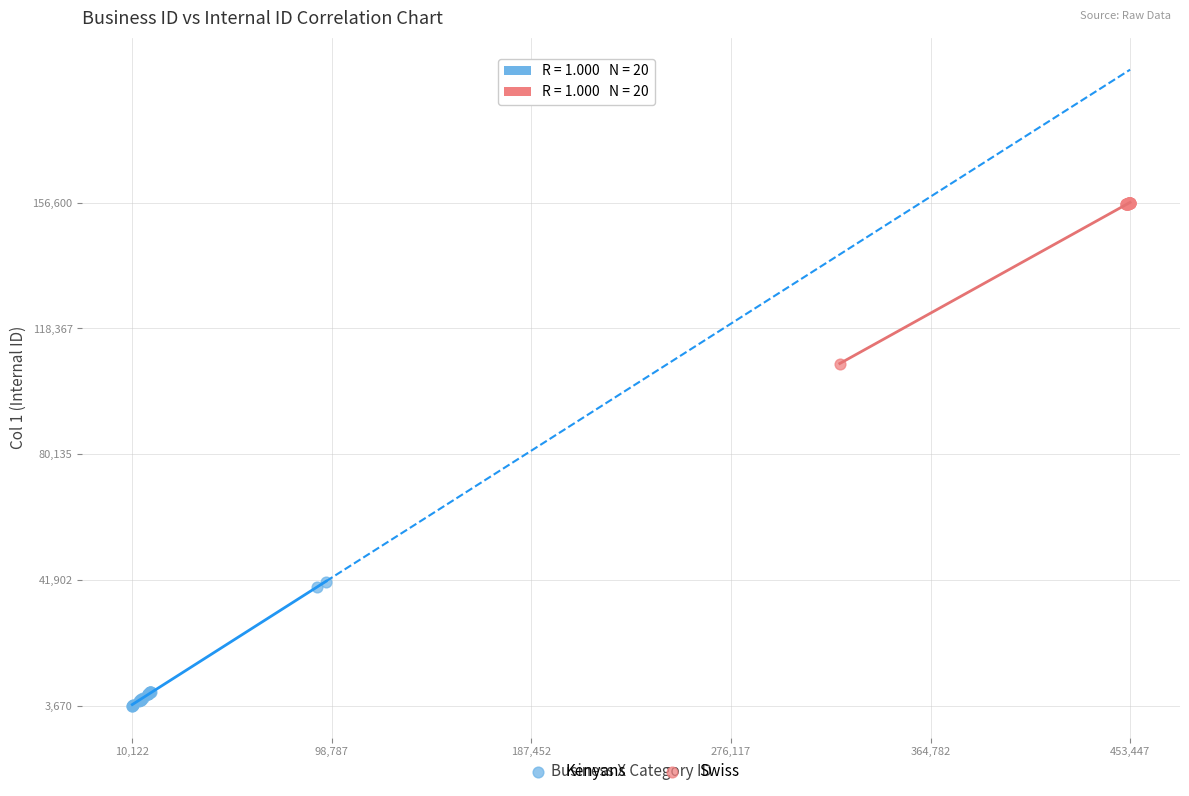

Which series contains the highest Y value?

Swiss